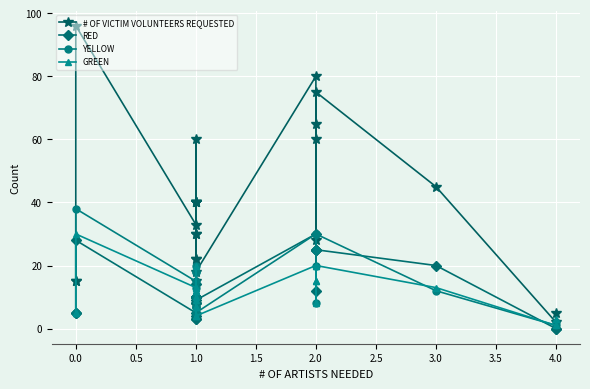

What is the label of the 22nd point from the left?

3.0